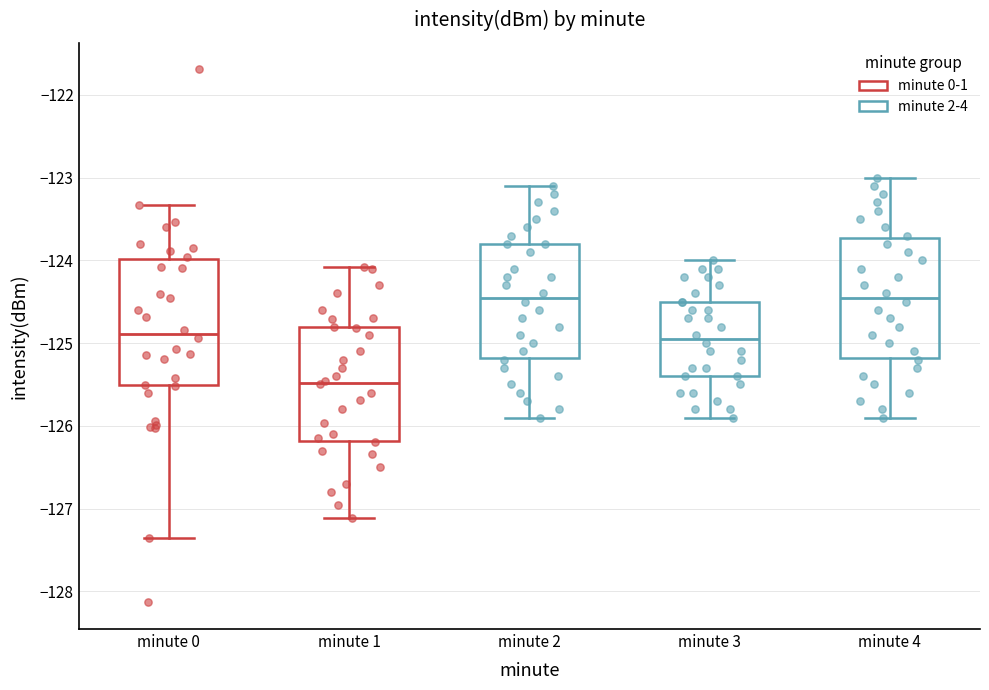

Reading left to right, read every box against the y-axis: the position of its median line, the range the box covers, and the ends of its whiskers. The values are not printed on the chart, so give them approximately, as read against the axis.

minute 0: median -124.9, box -125.5 to -124.0, whiskers -127.4 to -123.3
minute 1: median -125.5, box -126.2 to -124.8, whiskers -127.1 to -124.1
minute 2: median -124.4, box -125.2 to -123.8, whiskers -125.9 to -123.1
minute 3: median -124.9, box -125.4 to -124.5, whiskers -125.9 to -124.0
minute 4: median -124.4, box -125.2 to -123.7, whiskers -125.9 to -123.0